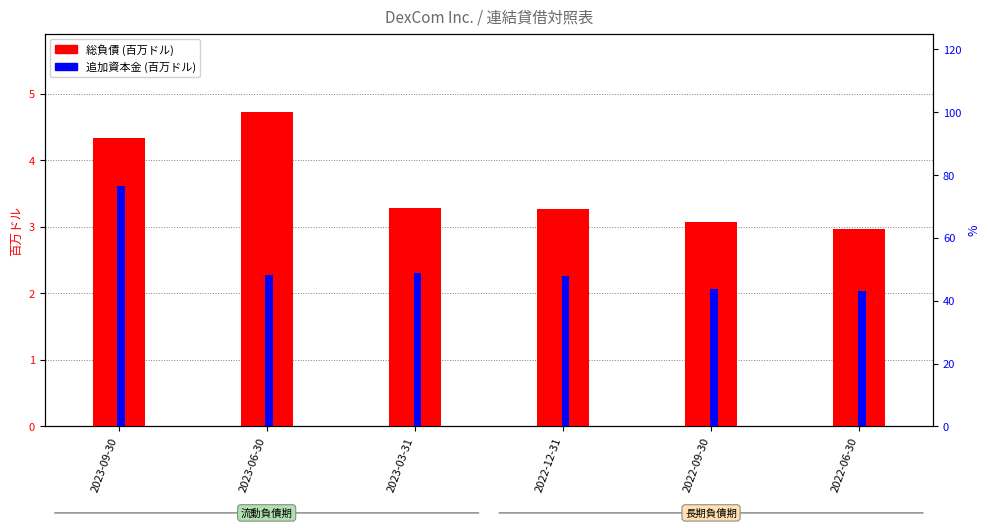

Rank the series at 2022-12-31 from highest to lowest value.

総負債 (百万ドル), 追加資本金 (百万ドル)